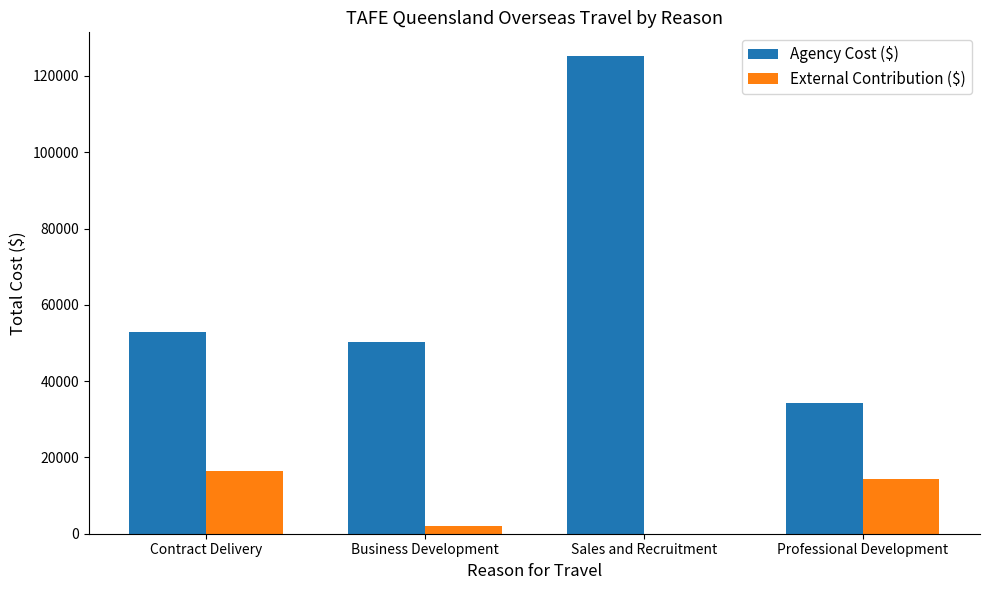

What is the average value of the External Contribution ($) series?

8150